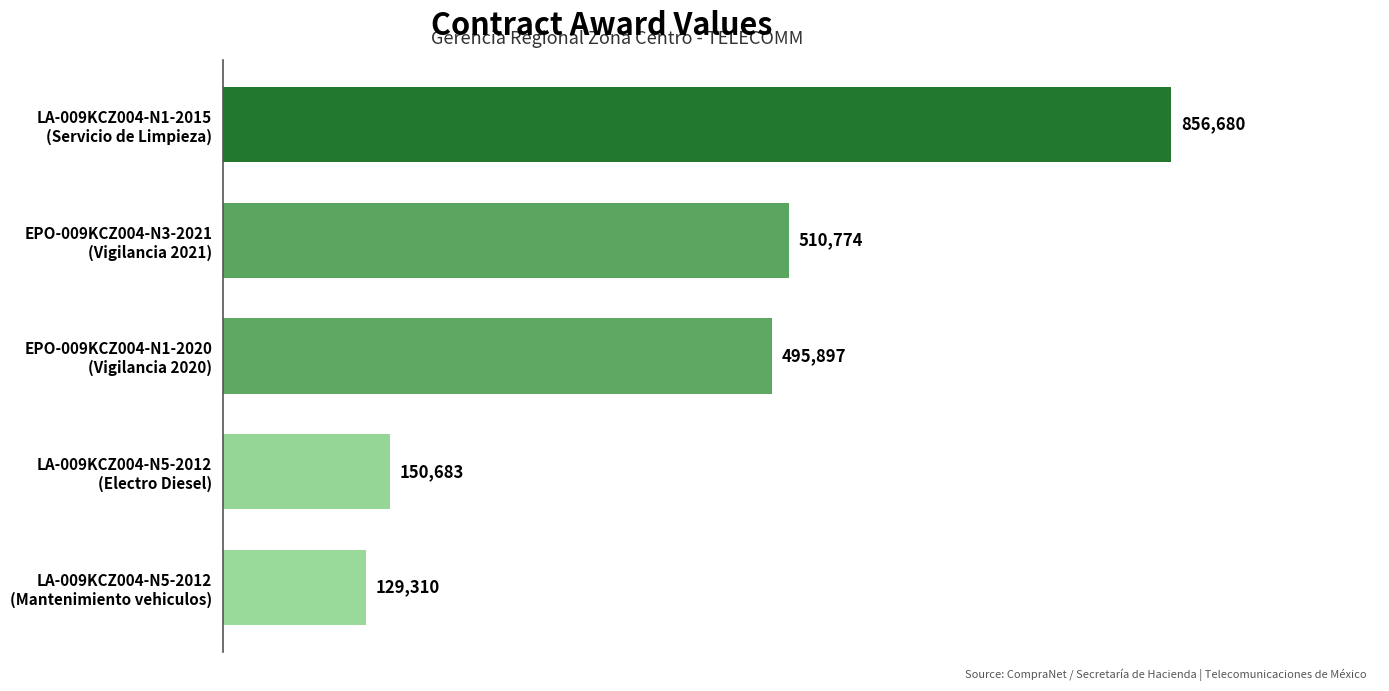

Are the bars horizontal?

Yes